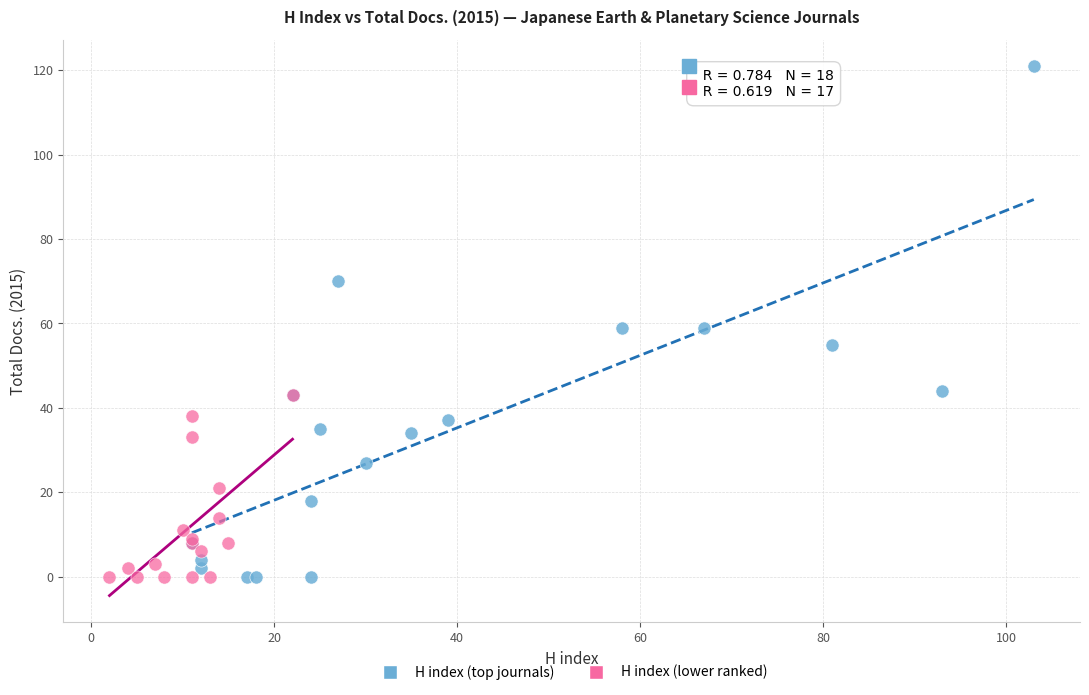

What are all the series names shown in the legend?

H index (top journals), H index (lower ranked)